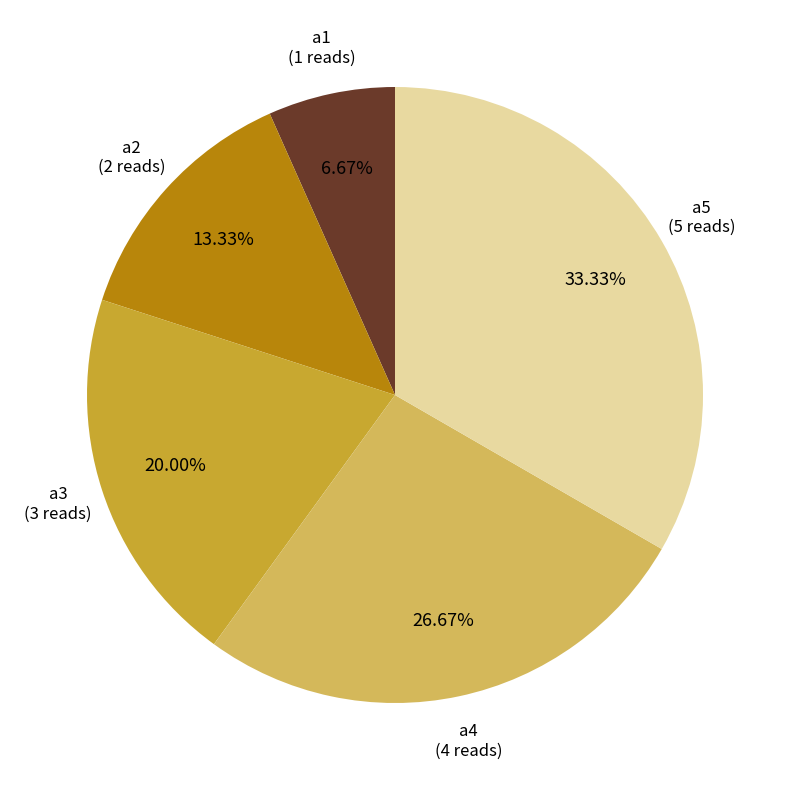

Is there any slice that represents more than half of the pie?

No